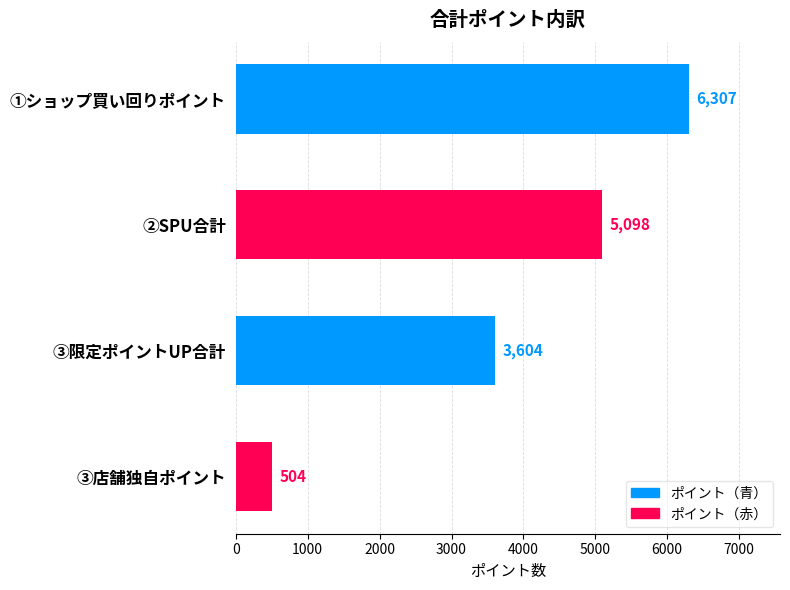

Reading bottom to top, transcribe all the data shown in this chart.

③店舗独自ポイント=504	③限定ポイントUP合計=3604	②SPU合計=5098	①ショップ買い回りポイント=6307